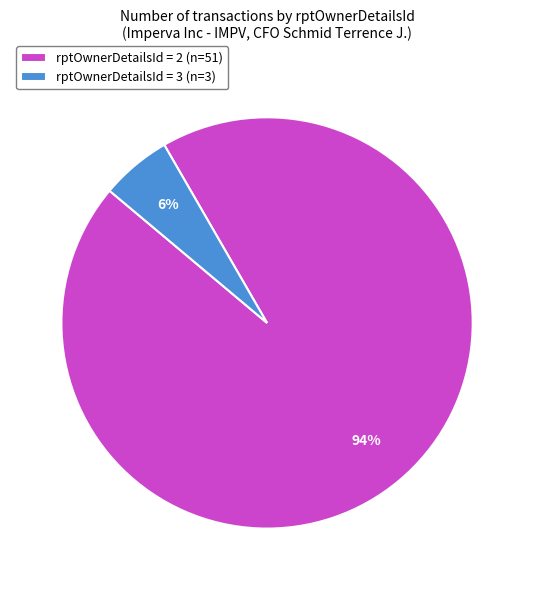

Which has a higher value, rptOwnerDetailsId = 3 (n=3) or rptOwnerDetailsId = 2 (n=51)?

rptOwnerDetailsId = 2 (n=51)